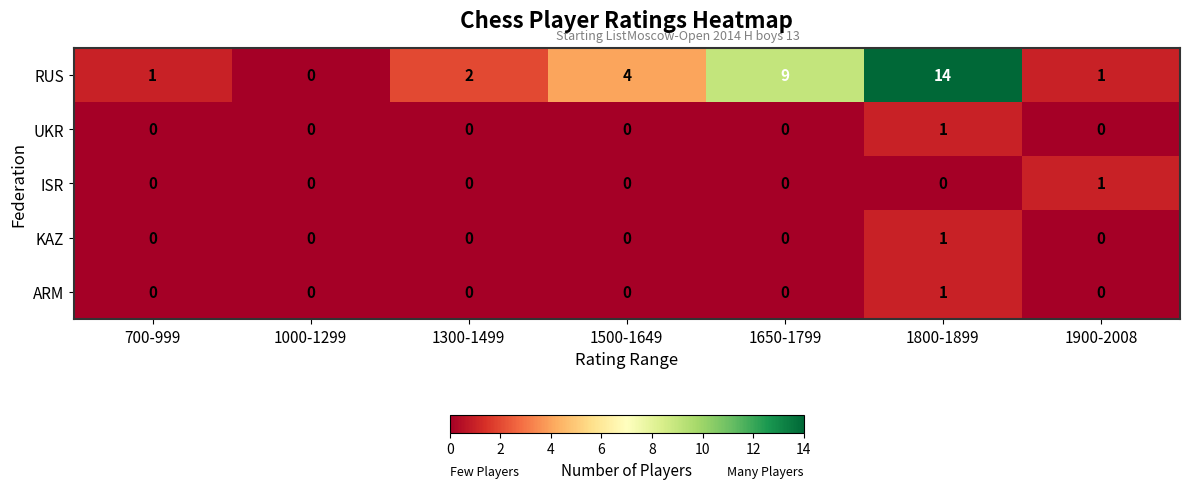

True or false: ARM has a value of 0 at 1300-1499.

True